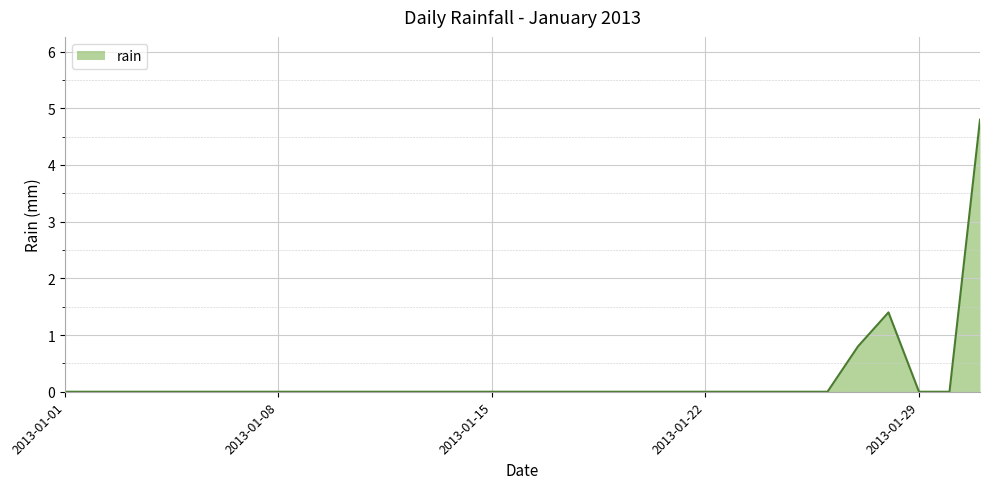

How many lines are shown in the chart?

1